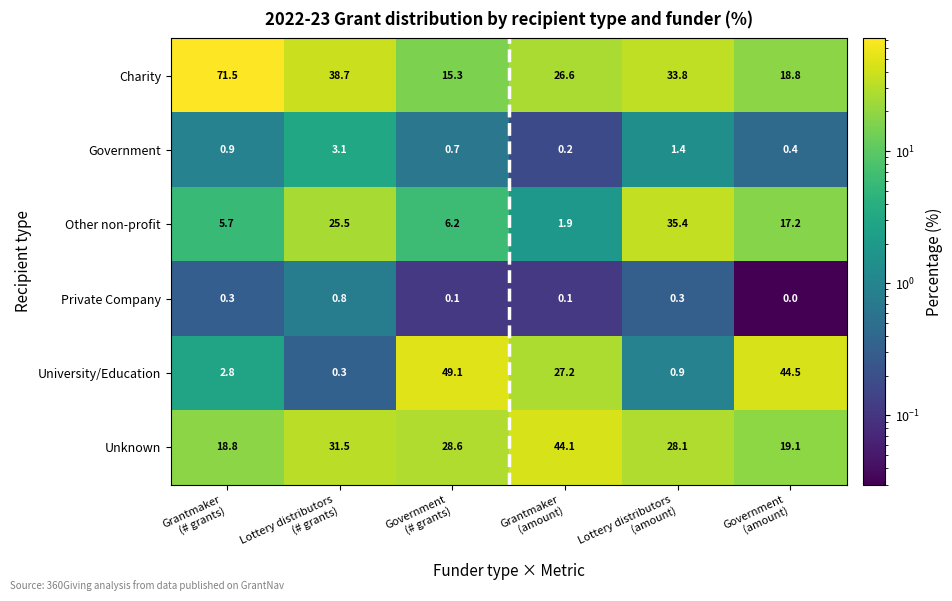

Rank the series by their maximum value, from lowest to highest.

Private Company, Government, Other non-profit, Unknown, University/Education, Charity